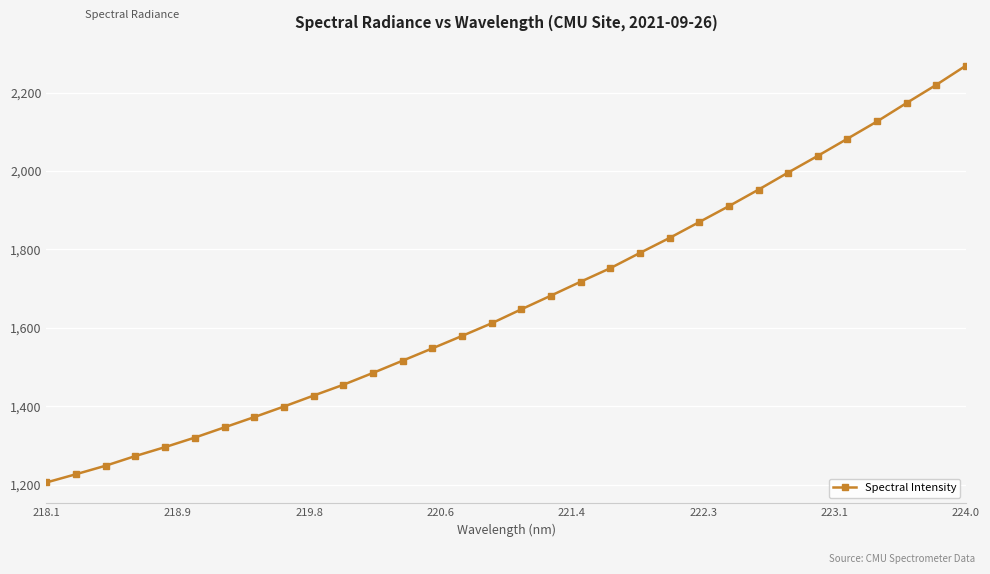

True or false: there are more than 1 points higher than both neighbors.

False